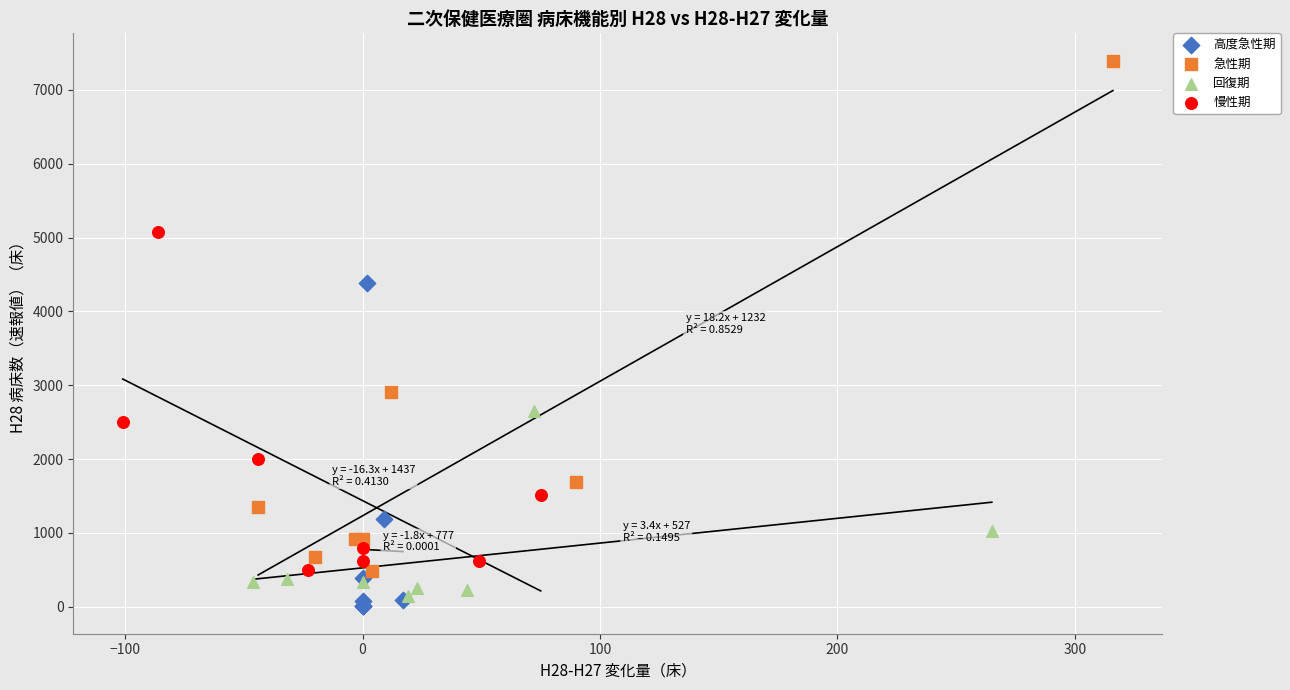

Which series reaches the minimum Y coordinate?

高度急性期